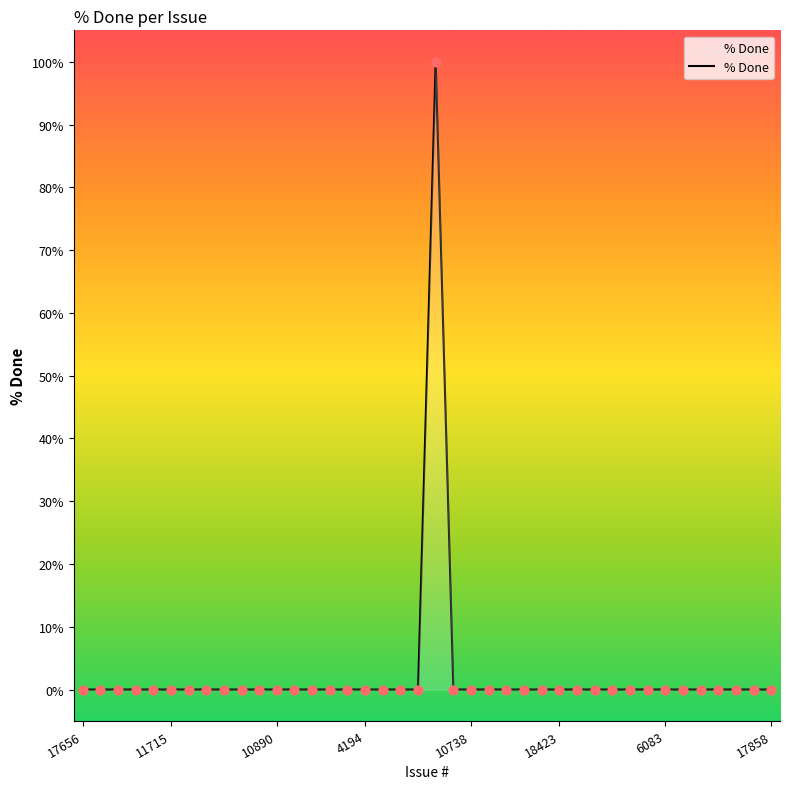

What is the greatest value displayed?

100